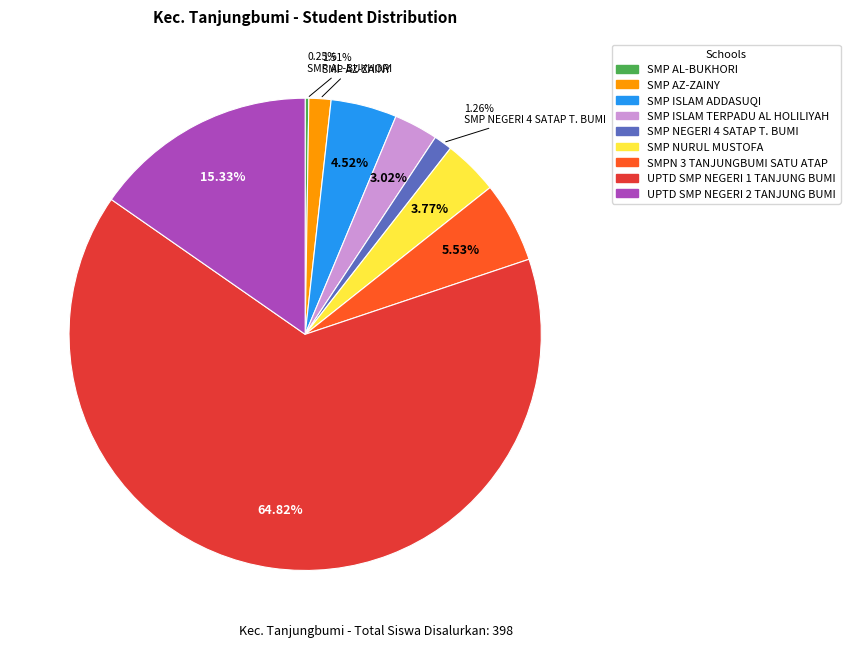

Combined, what portion of the pie is SMP NURUL MUSTOFA and UPTD SMP NEGERI 1 TANJUNG BUMI?

68.6%